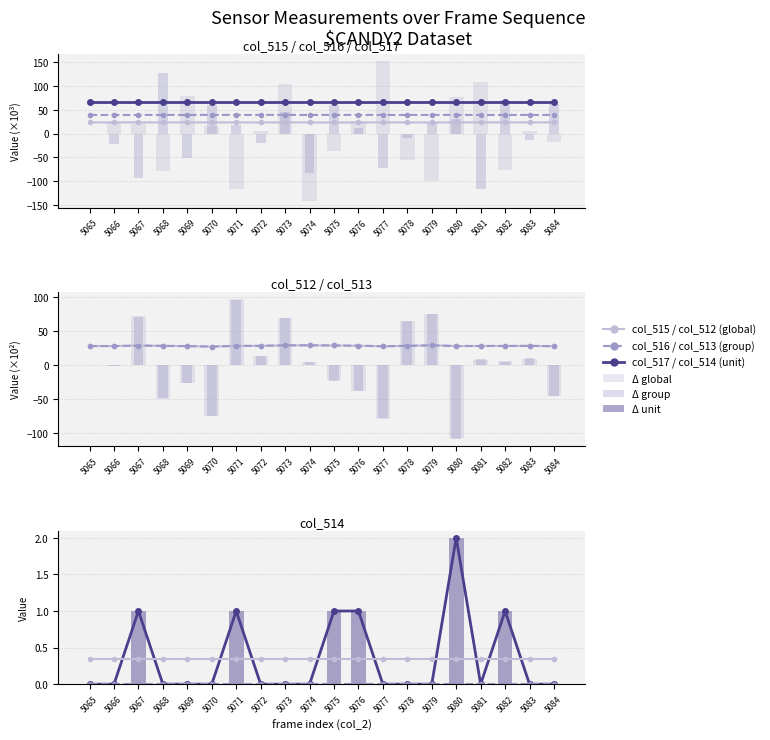

At how many categories does at least one series exceed 32?

20